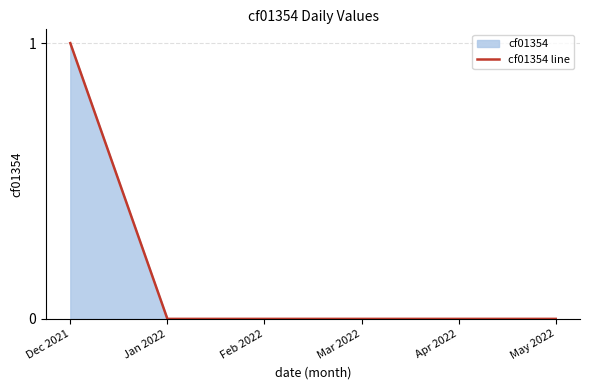

How many lines are shown in the chart?

1